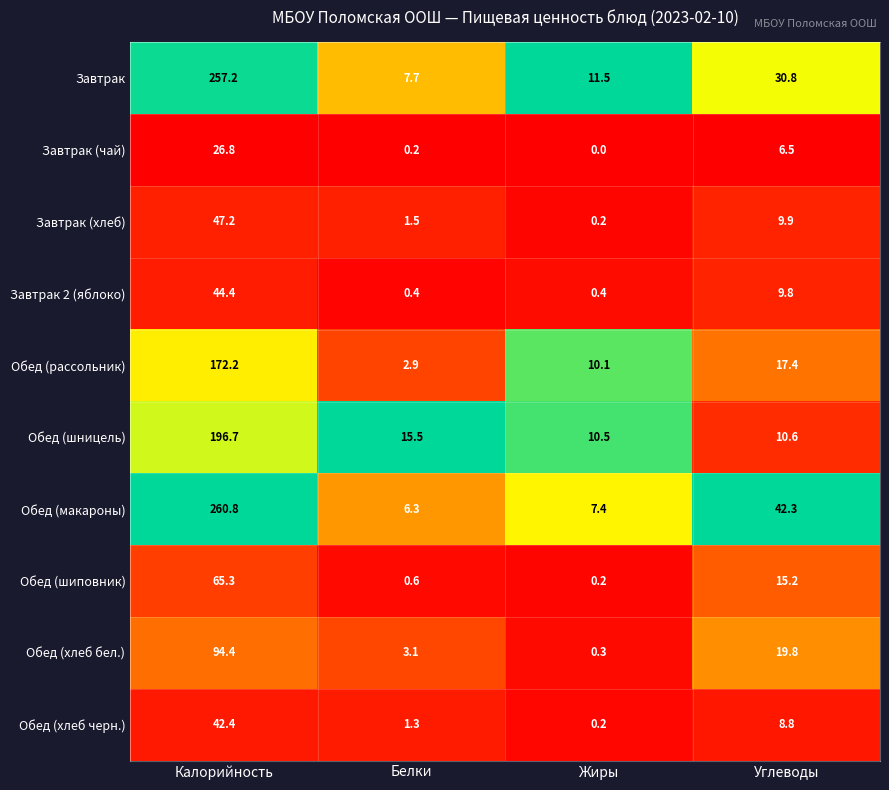

What is the difference between the maximum and minimum values in the Завтрак (чай) series?

26.8